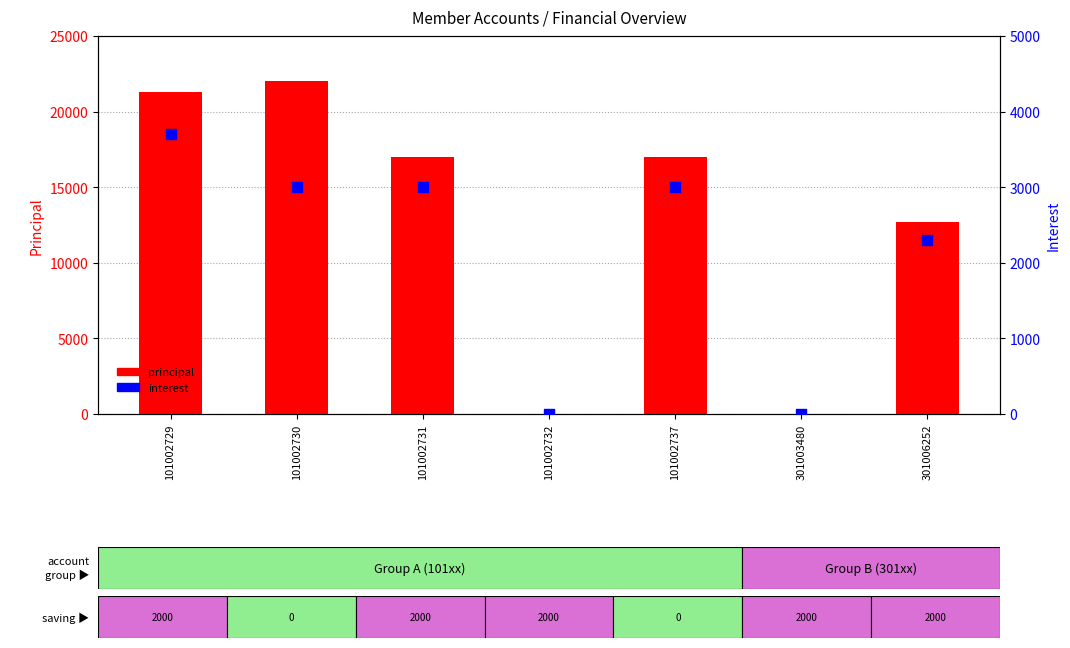

Which series has the largest total across all categories?

principal